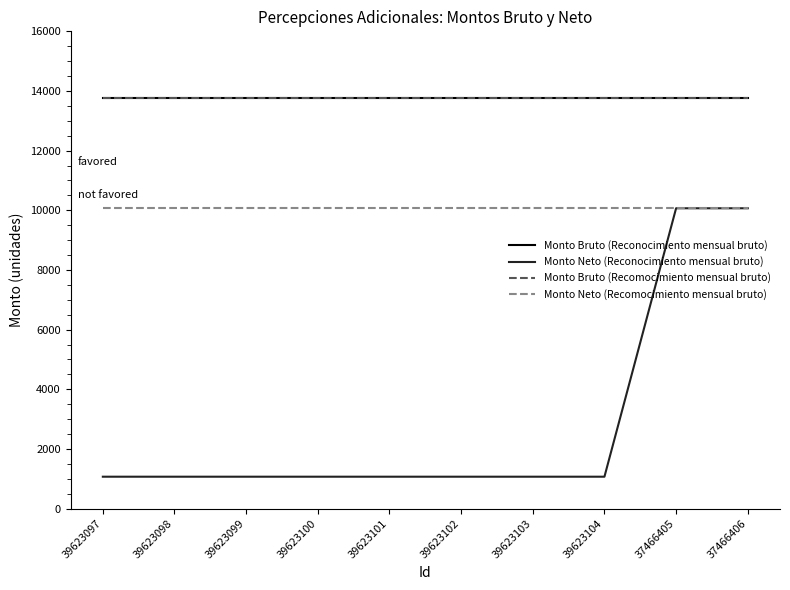

What is the total value across all series at 39623099?

38696